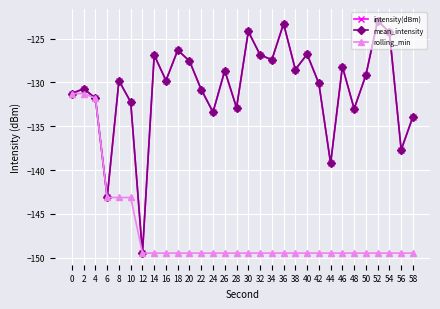

Does the chart have visible grid lines?

Yes